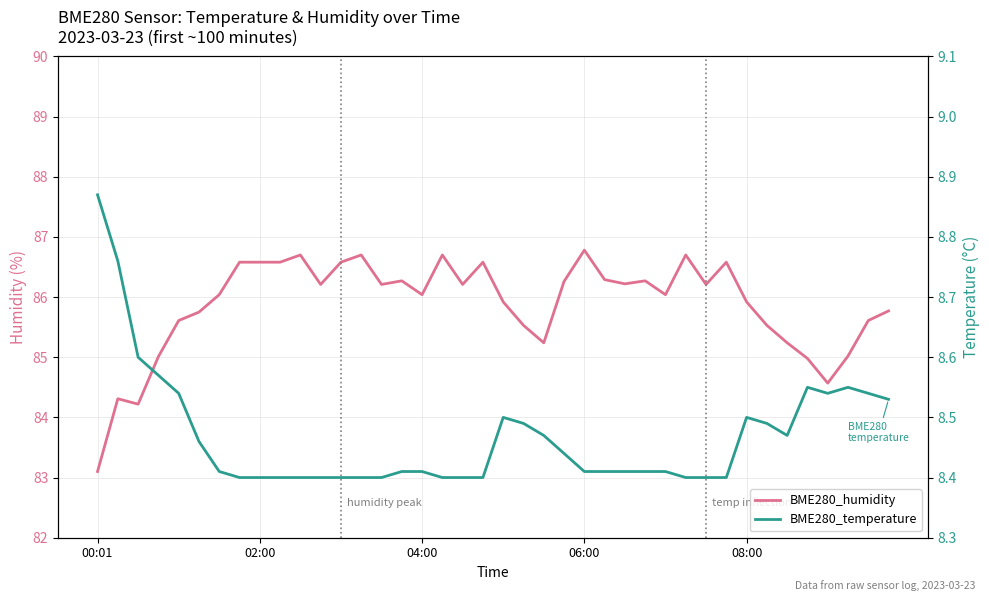

Rank the series at 12 from lowest to highest value.

BME280_temperature, BME280_humidity